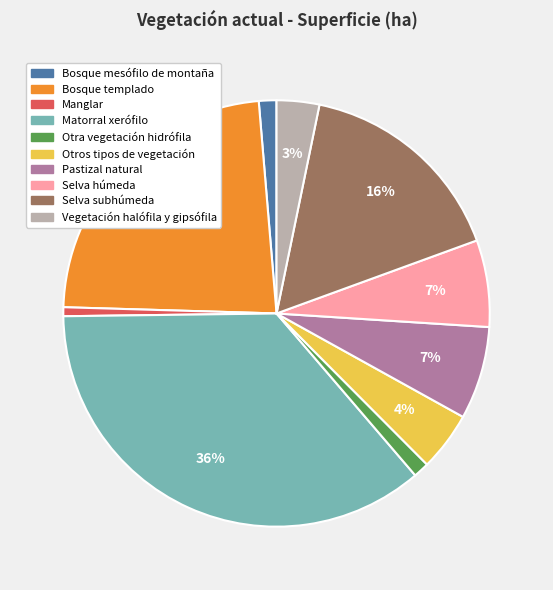

Does Selva húmeda account for over 50% of the chart?

No